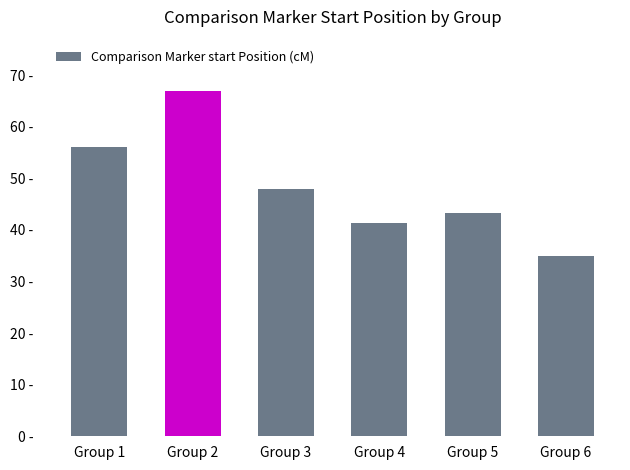

Are the bars horizontal?

No